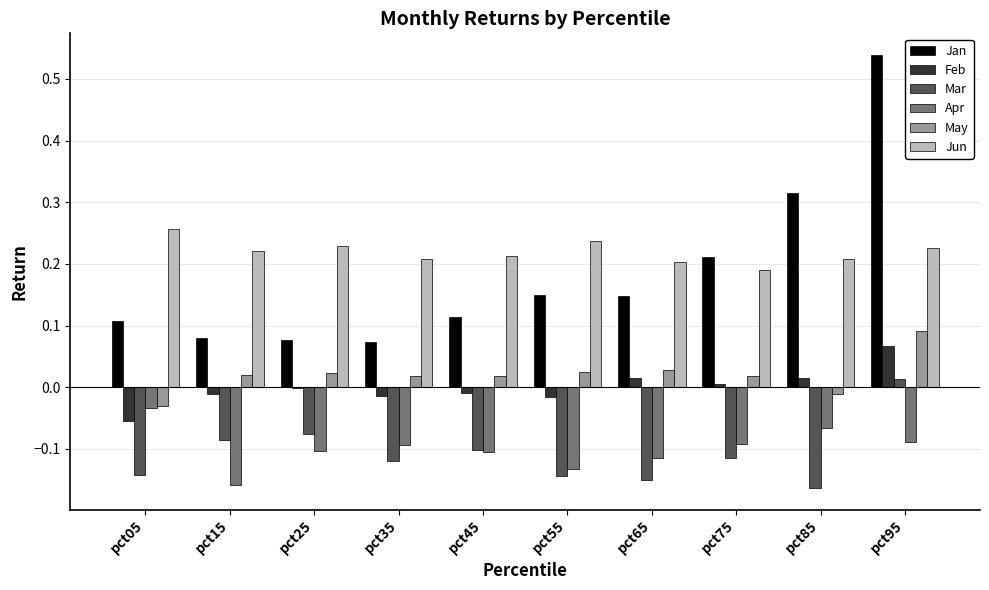

What are all the series names shown in the legend?

Jan, Feb, Mar, Apr, May, Jun